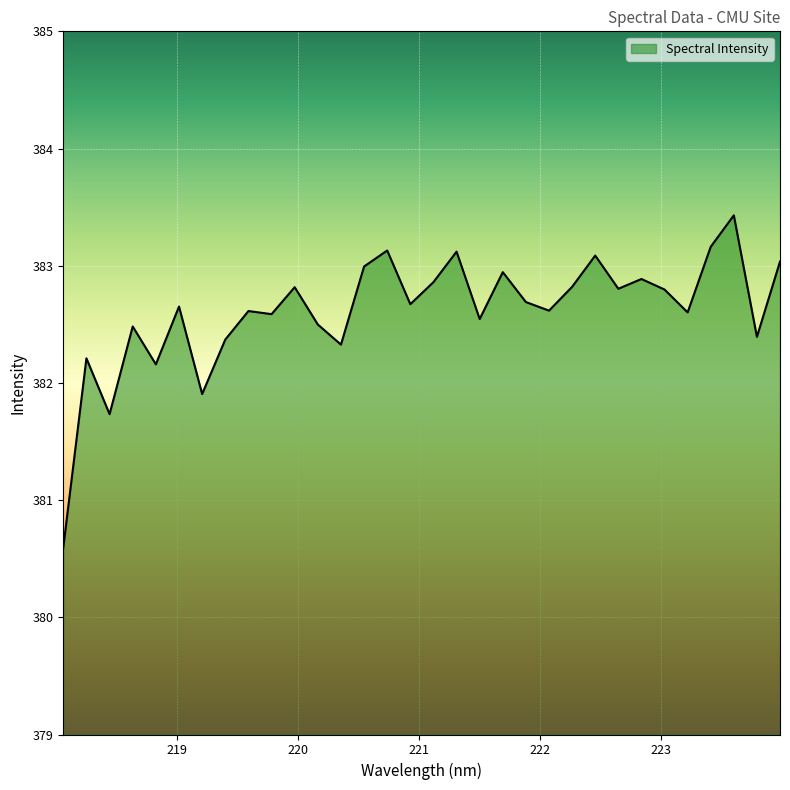

What is the difference between the maximum and minimum values?

2.8